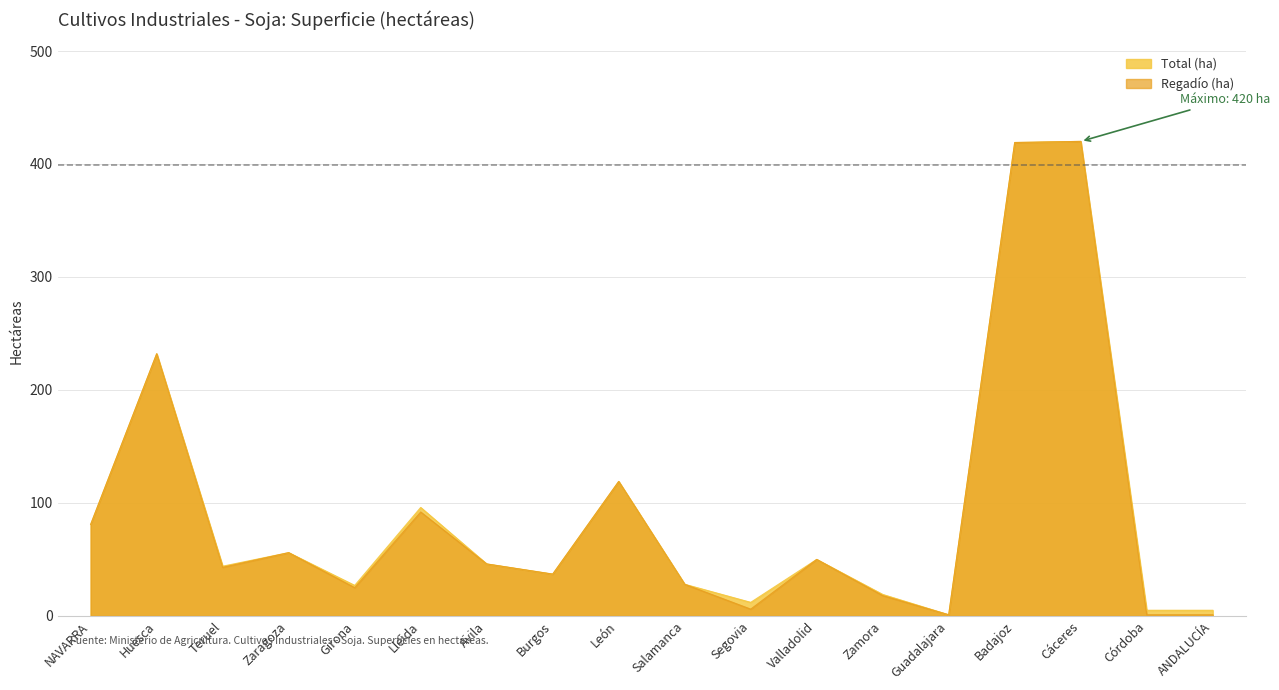

Does the chart display data point markers on the line(s)?

No